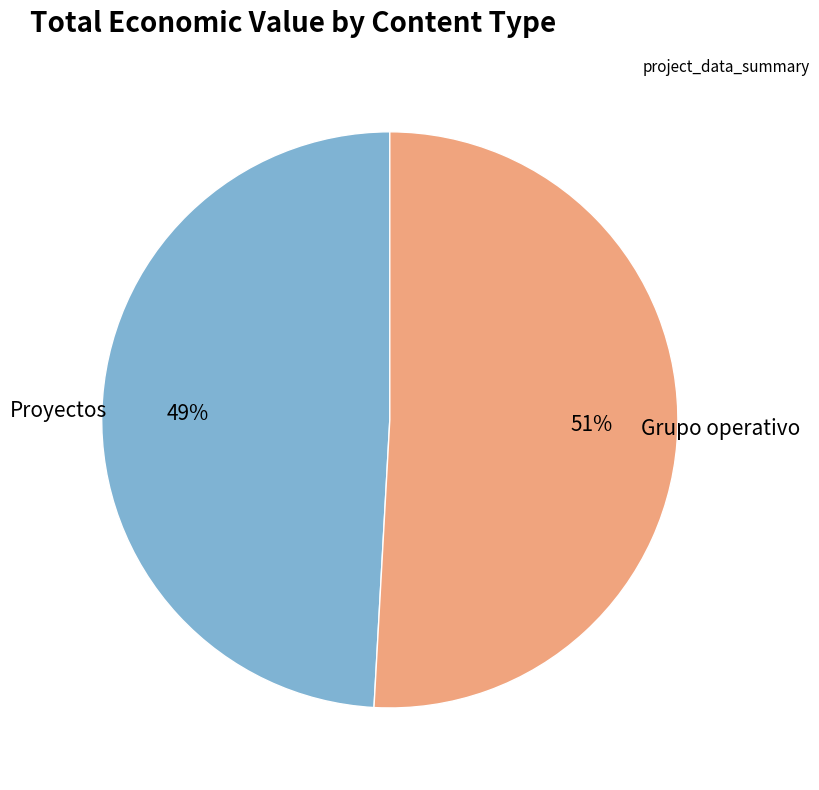

To the nearest percent, what is the average slice percentage?

50%